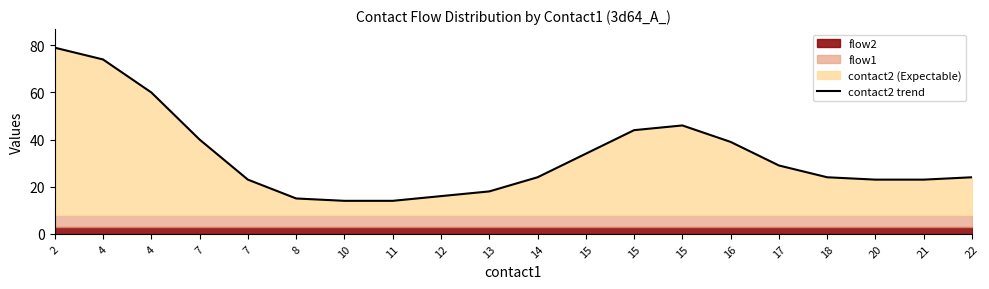

List the labels in order of value, smallest first.

10, 11, 8, 12, 13, 7, 20, 21, 14, 18, 22, 17, 15, 16, 7, 15, 15, 4, 4, 2